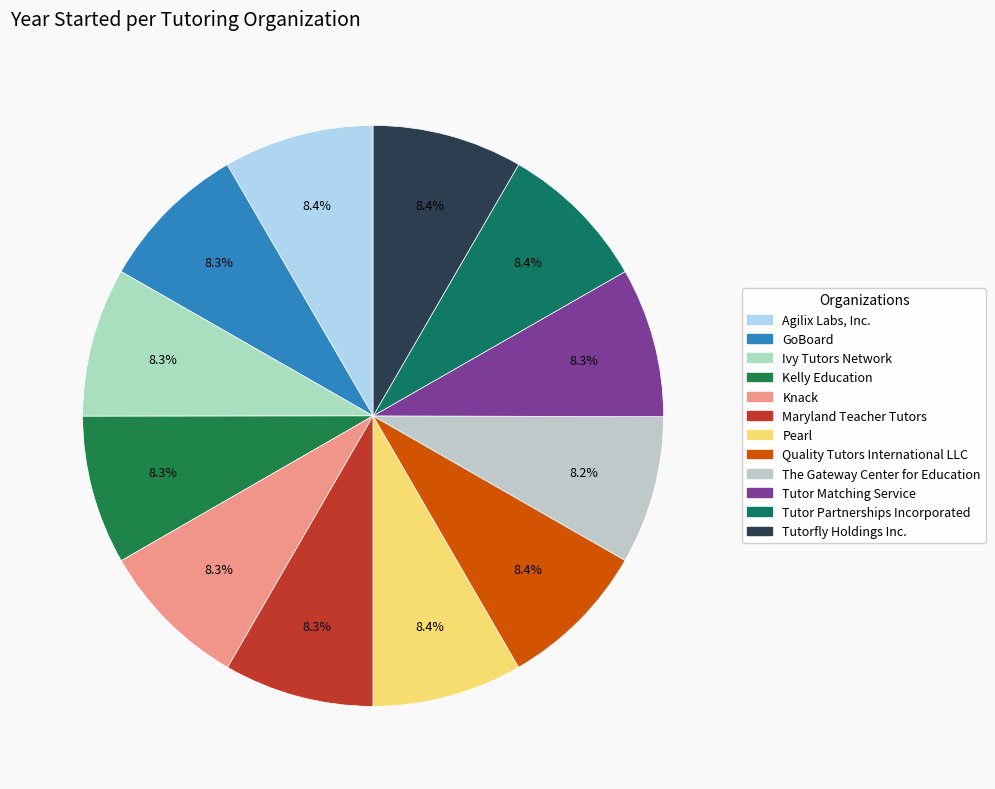

How many segments does this pie chart have?

12